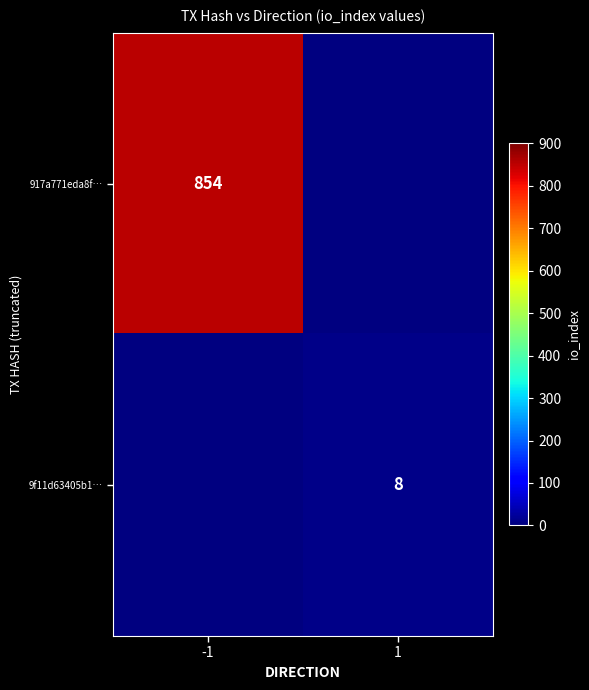

What is the smallest value displayed?

8.0